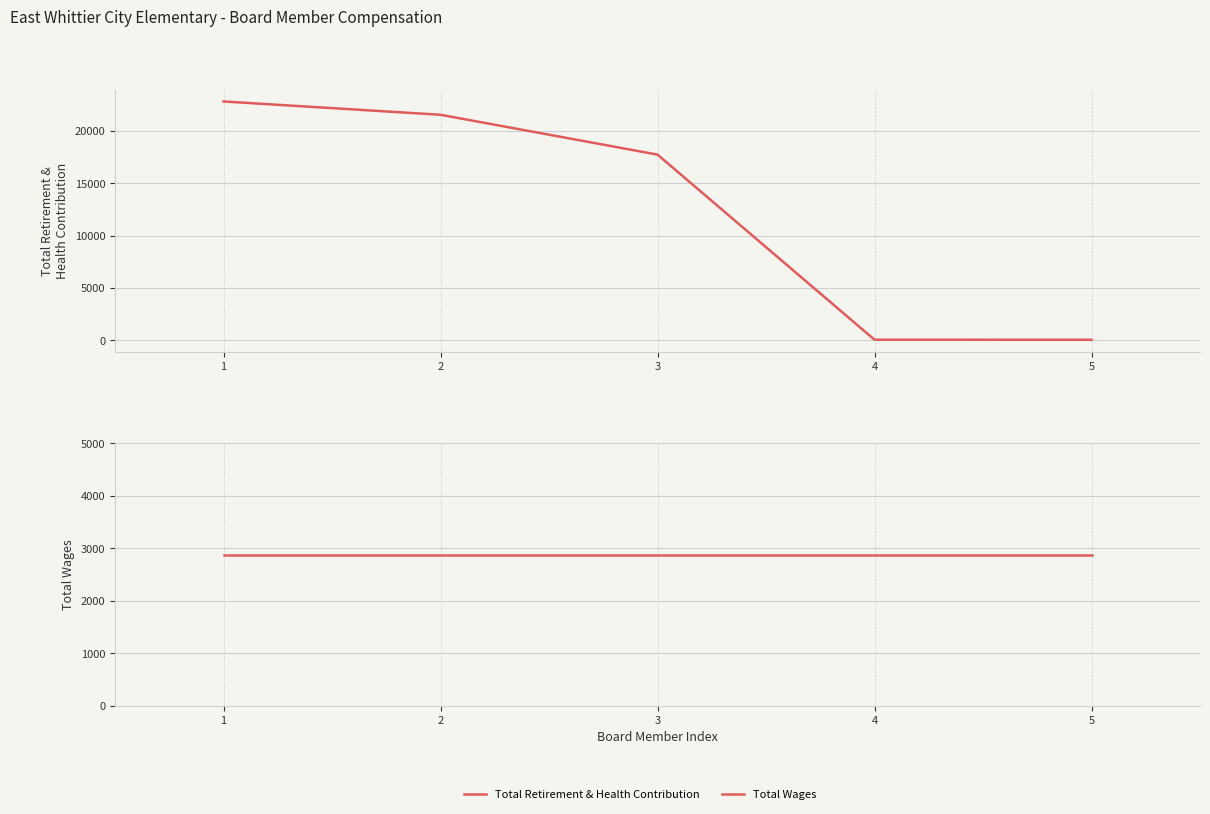

What is the smallest value displayed?

54